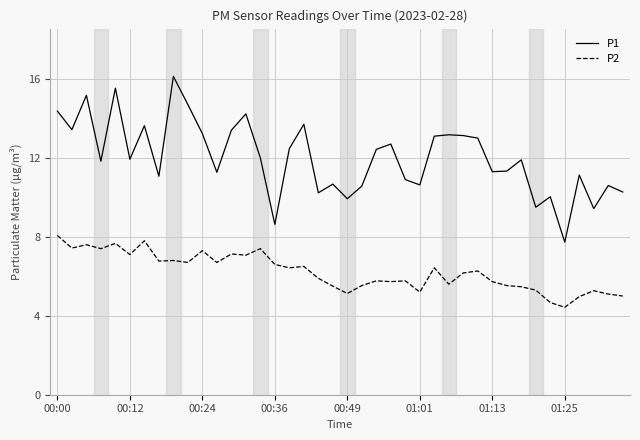

Rank the series by their maximum value, from lowest to highest.

P2, P1